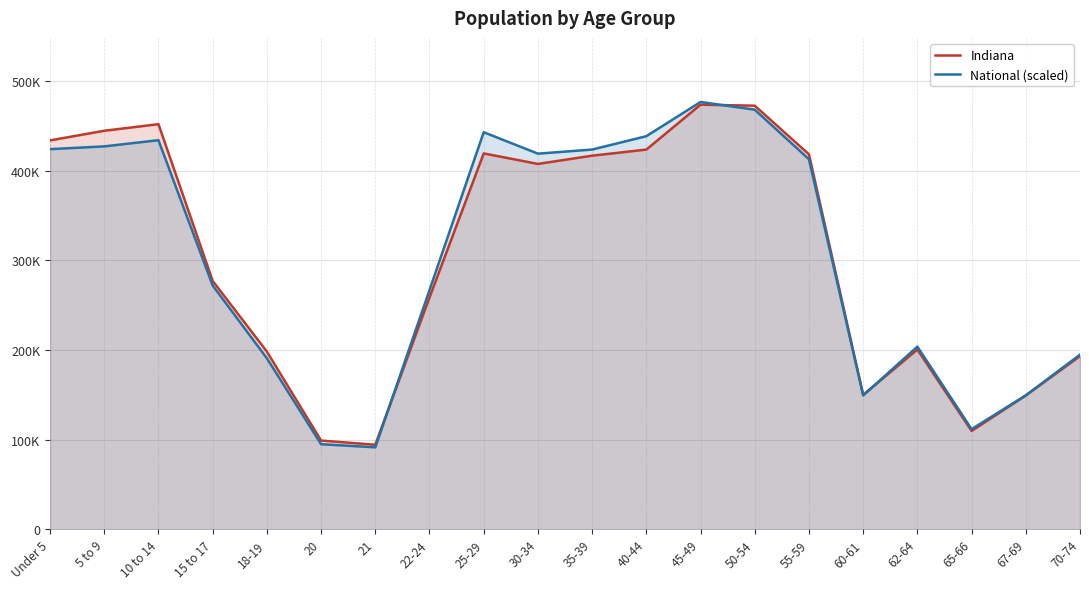

Reading left to right, transcribe all the data shown in this chart.

Indiana: 434075.0	444821.0	452171.0	277231.0	198284.0	98994.0	94313.0	258719.0	419530.0	407815.0	417011.0	423819.0	473946.0	472822.0	418515.0	150022.0	200606.0	109710.0	149347.0	193278.0
National (scaled): 424299.5	427393.2	434293.6	272084.8	190839.8	94917.6	91455.5	267008.7	443212.9	419274.1	423843.3	438783.6	476960.1	468338.9	413029.9	149413.2	203822.2	111736.6	149447.6	194874.0